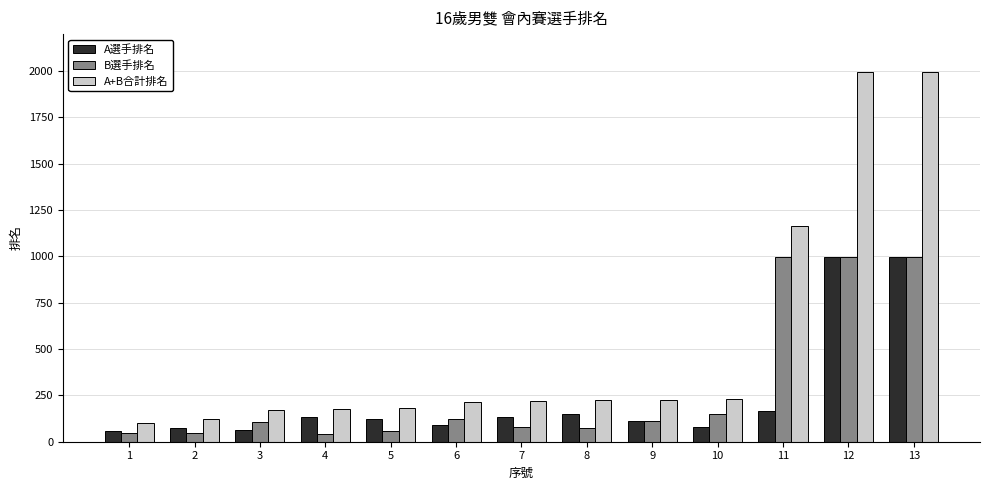

Are the bars grouped side by side (vs. stacked)?

Yes